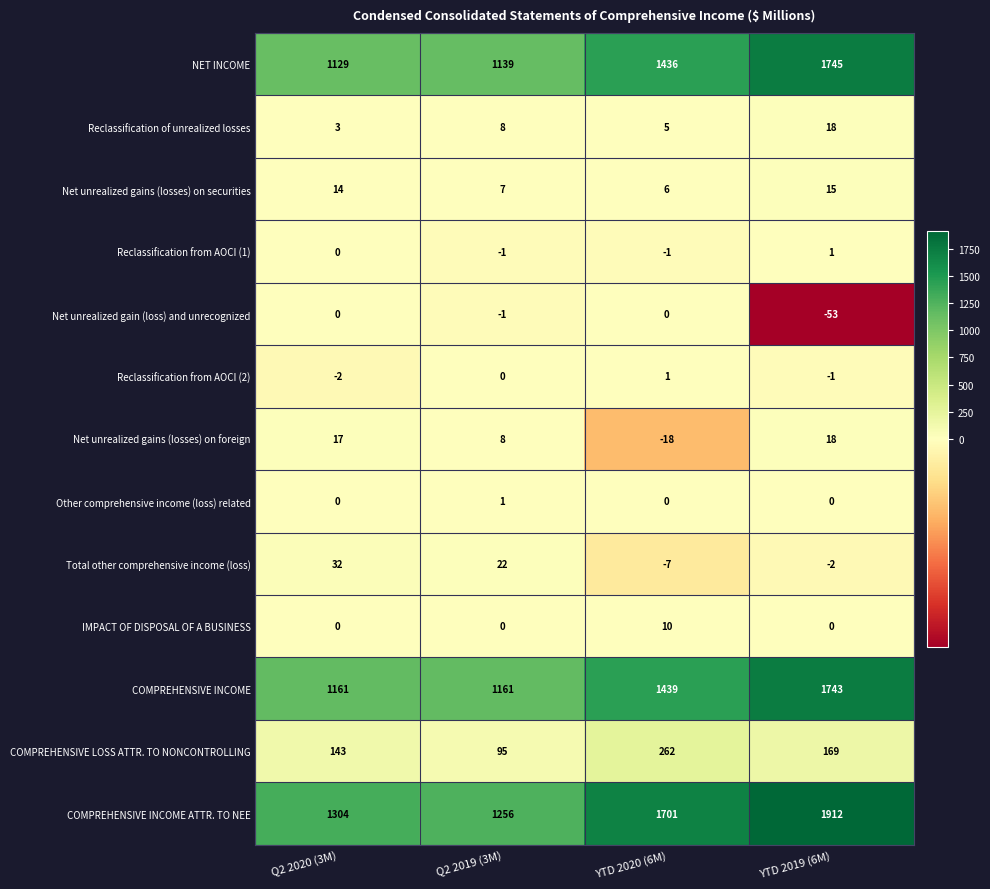

What is the greatest value displayed?

1912